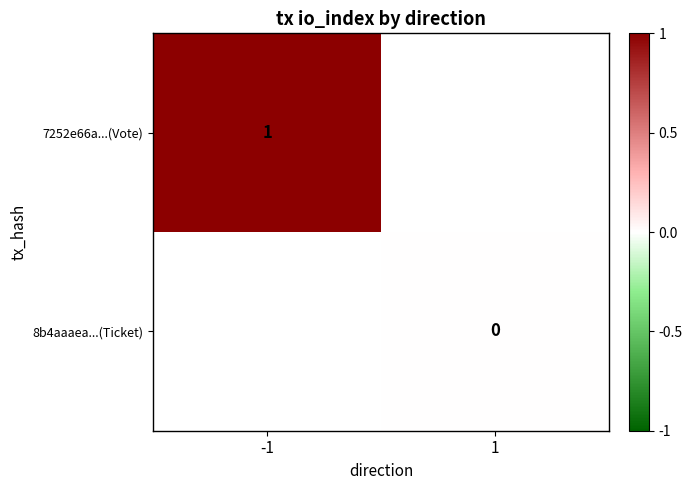

Is the value of 7252e66a...(Vote) at -1 greater than the value of 8b4aaaea...(Ticket) at 1?

Yes